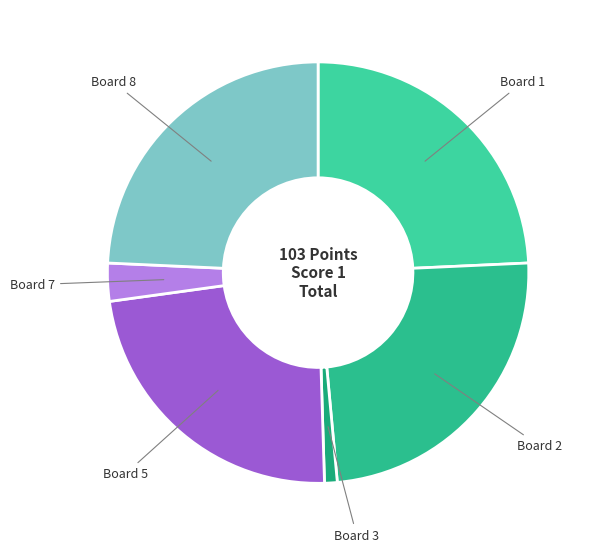

Does Board 5 account for over 50% of the chart?

No